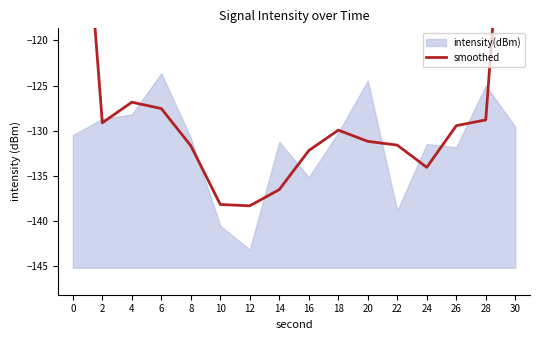

Reading left to right, list all the values displayed in this chart.

0=-86.4	2=-129.1	4=-126.9	6=-127.6	8=-131.7	10=-138.2	12=-138.4	14=-136.6	16=-132.2	18=-130.0	20=-131.2	22=-131.6	24=-134.1	26=-129.5	28=-128.8	30=-84.9